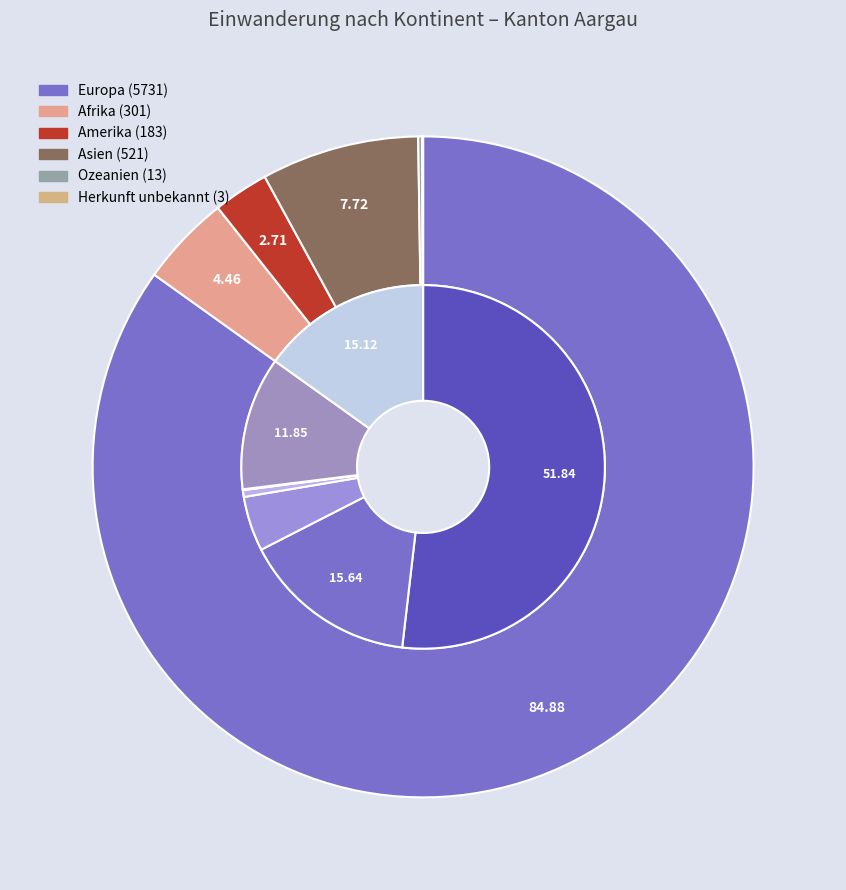

Do Europa and Herkunft unbekannt together represent more than half of the pie?

Yes